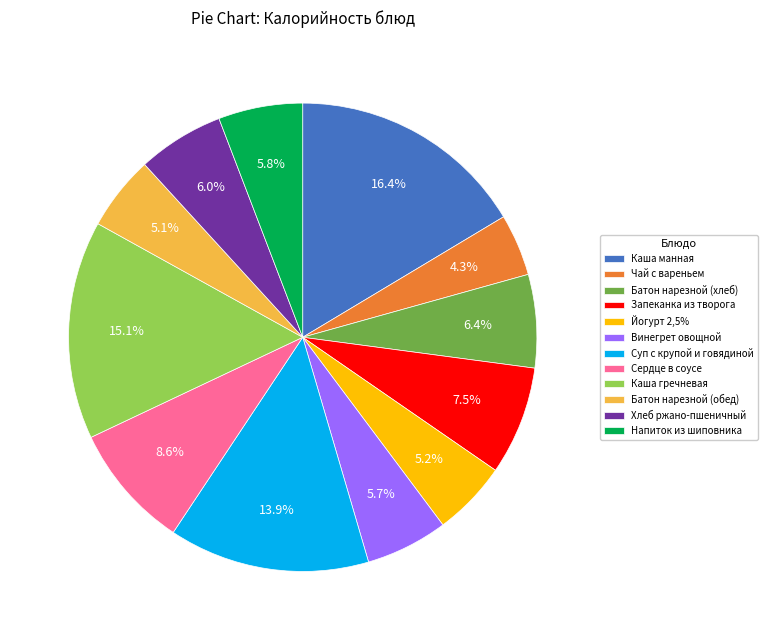

Is there a majority slice in this chart?

No